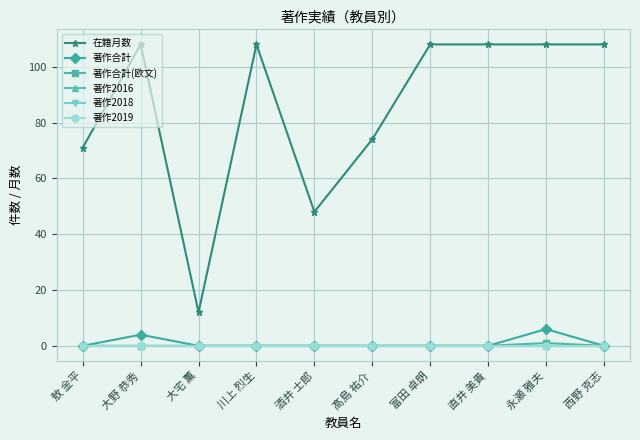

Which label corresponds to the largest value in the chart?

大野 恭秀